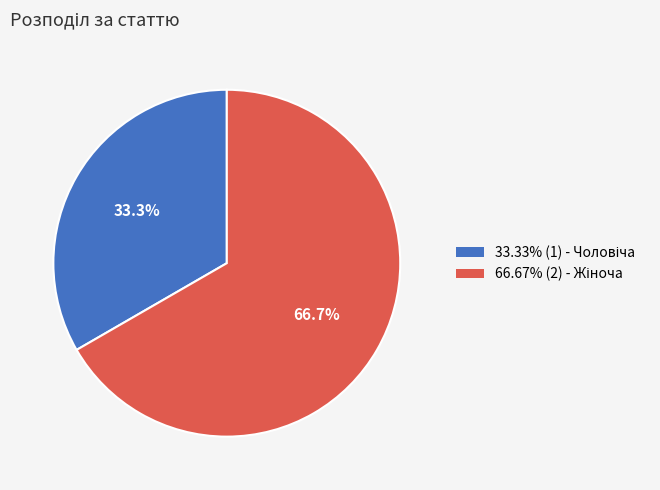

How many segments does this pie chart have?

2